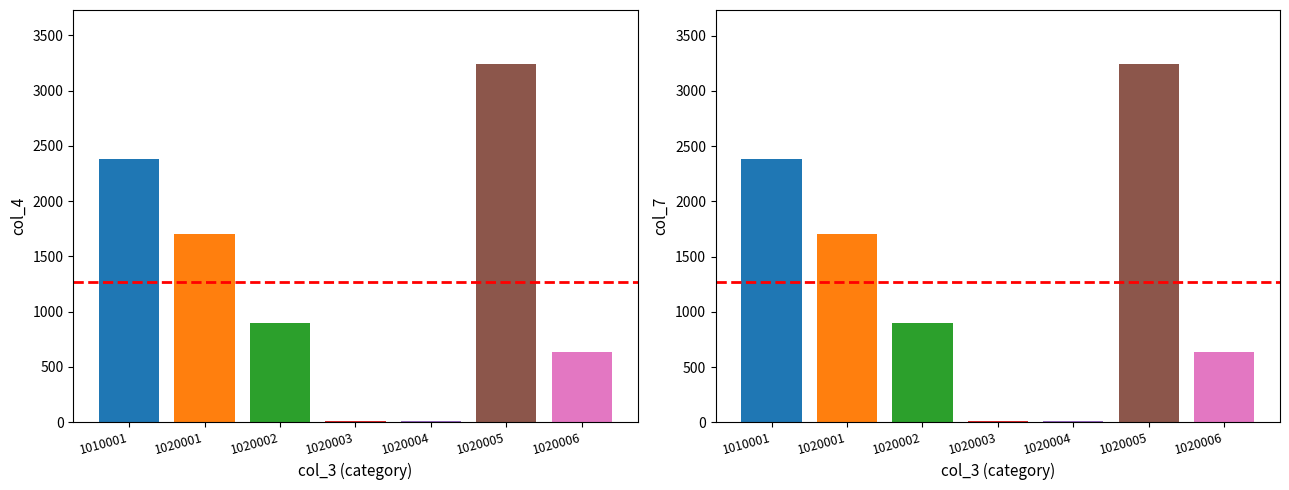

Rank the categories by col_4 value from lowest to highest.

1020003, 1020004, 1020006, 1020002, 1020001, 1010001, 1020005